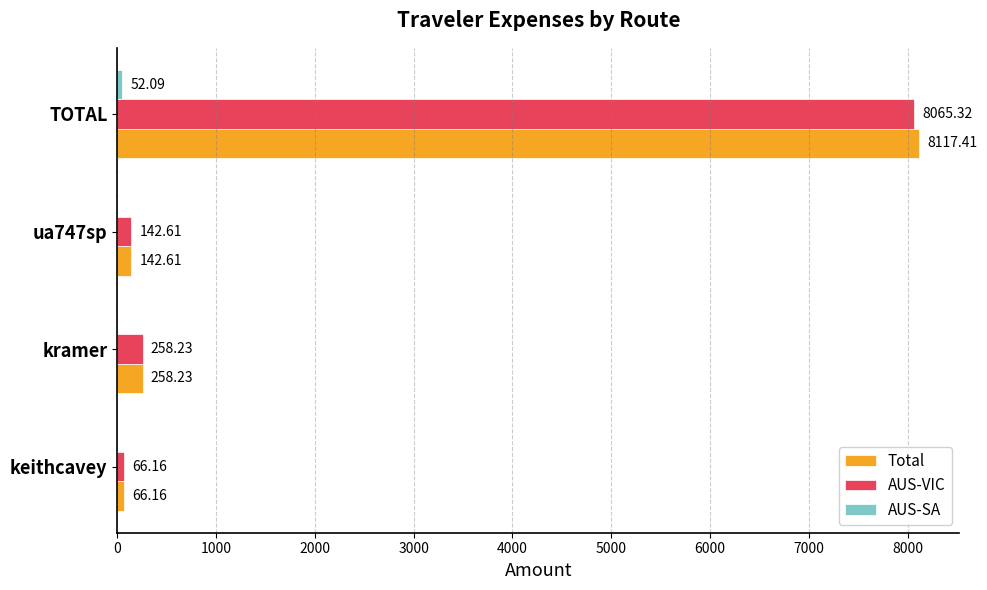

Where is AUS-VIC nearest to the value 4065?

kramer